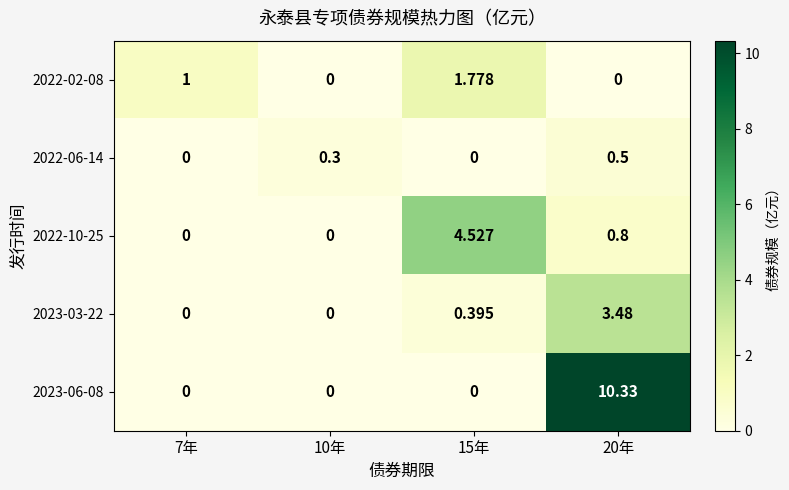

Is the value of 2023-03-22 at 15年 greater than the value of 2023-06-08 at 20年?

No